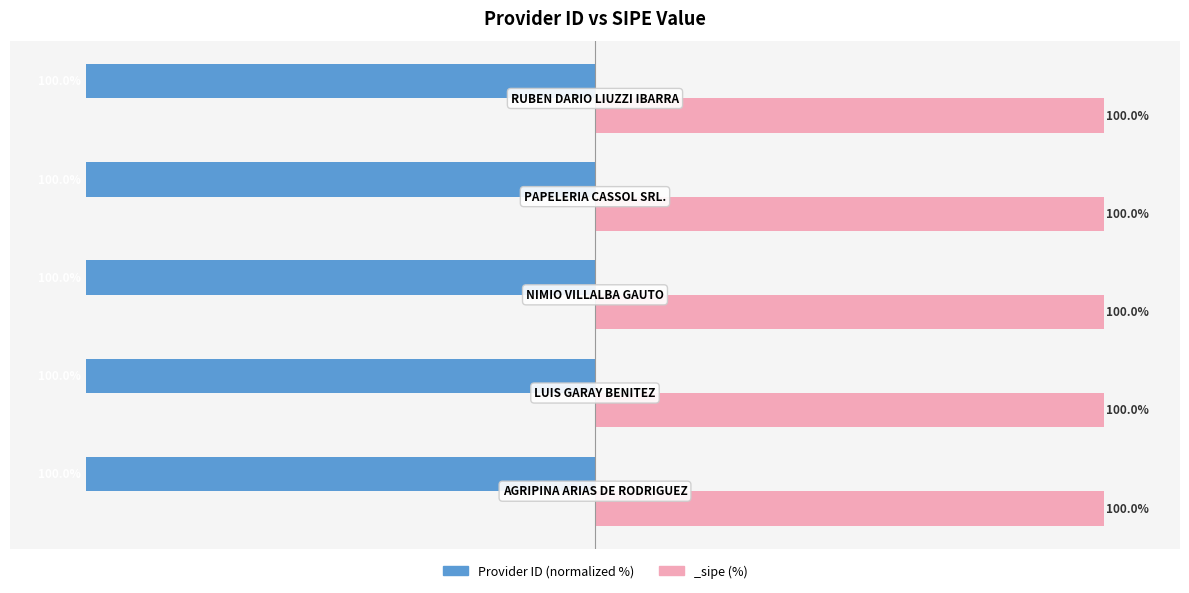

What is the value of the 1st bar from the left?

-100.0